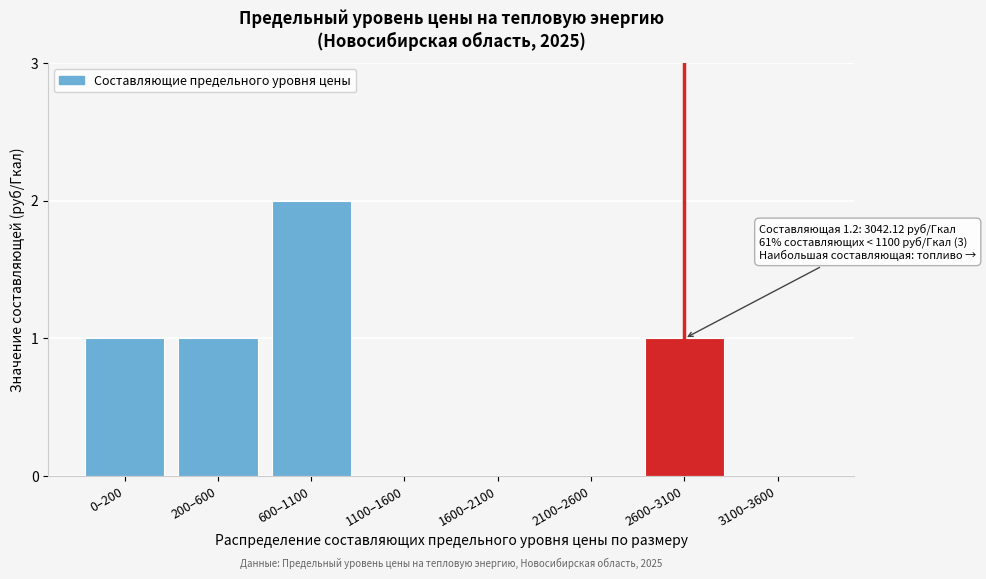

Reading left to right, what are all the values shown in this chart?

0–200=1	200–600=1	600–1100=2	1100–1600=0	1600–2100=0	2100–2600=0	2600–3100=1	3100–3600=0